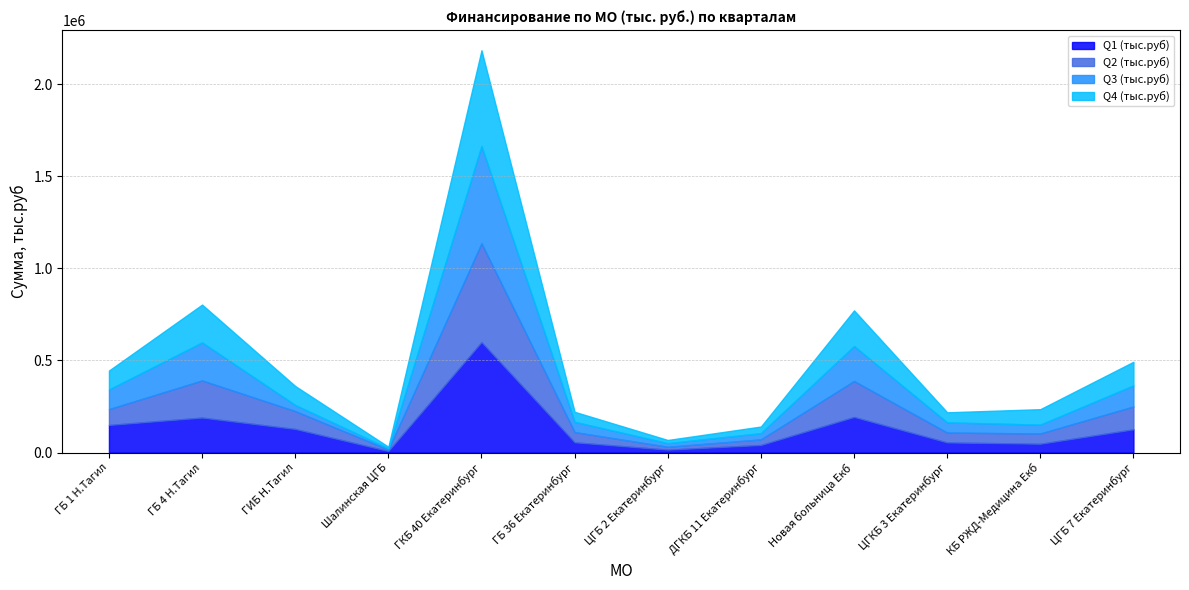

At which category is the sum across all series the highest?

ГКБ 40 Екатеринбург